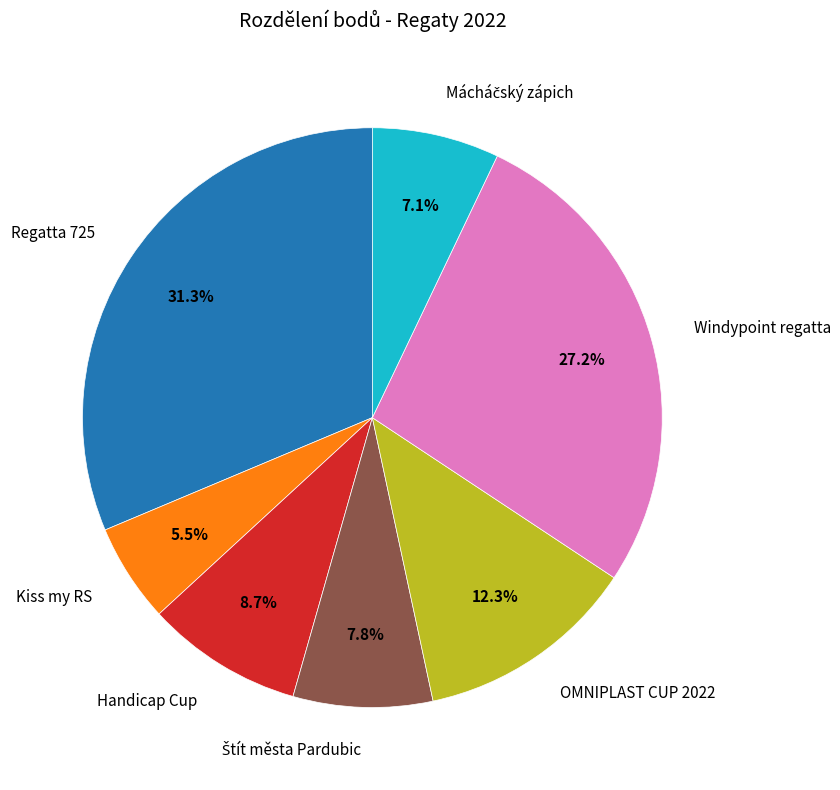

Which slice is the smallest?

Kiss my RS